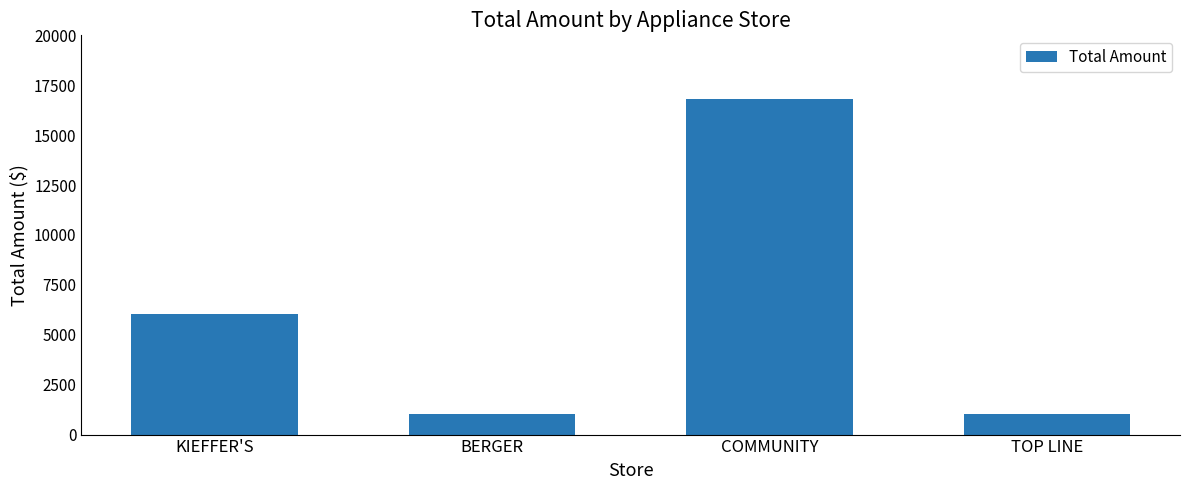

The chart shows a value of 16826.0 at COMMUNITY. True or false?

True